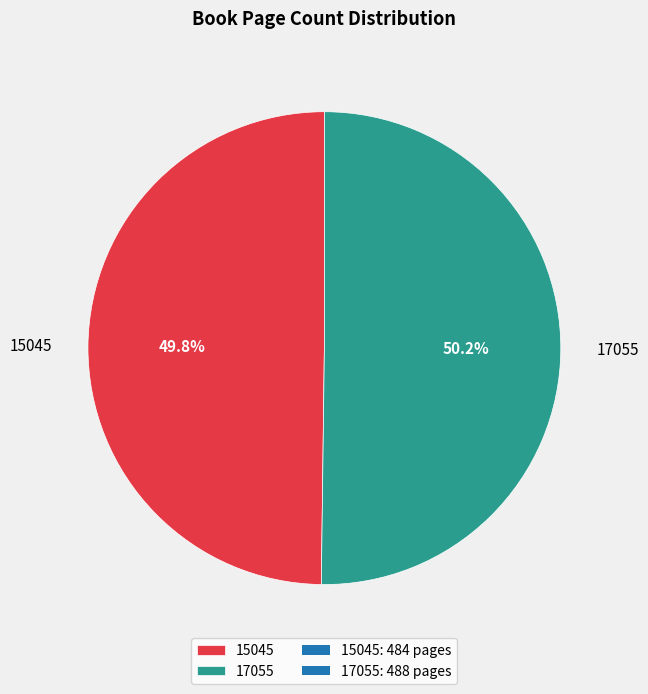

Is there any slice that represents more than half of the pie?

Yes